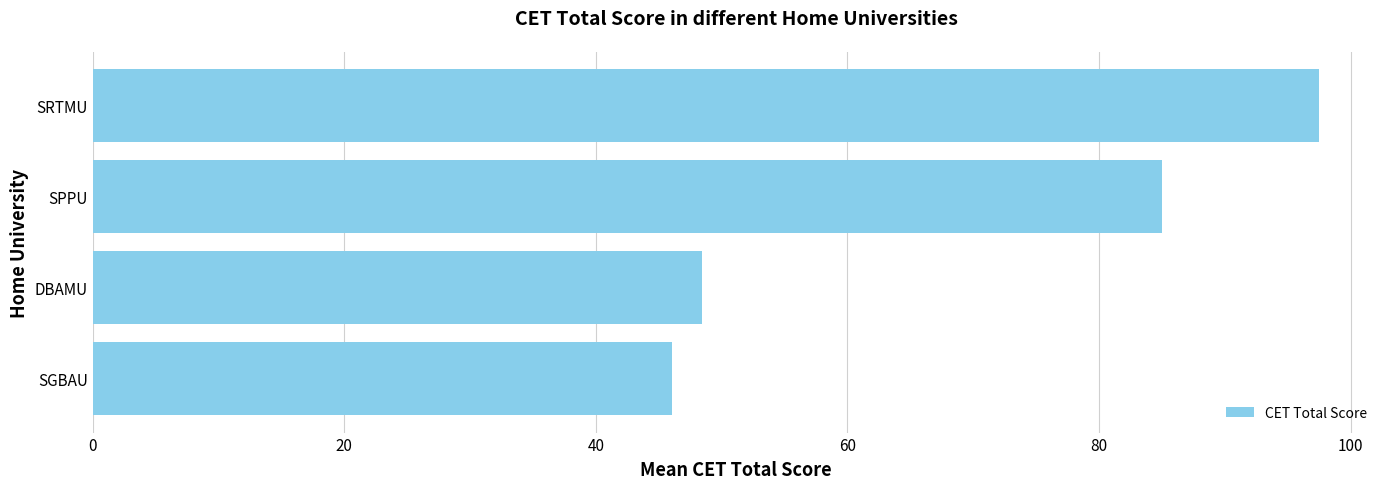

Which category has the highest value across all series?

SRTMU